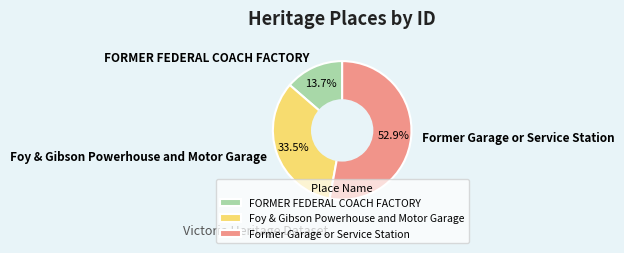

What is the majority slice?

Former Garage or Service Station